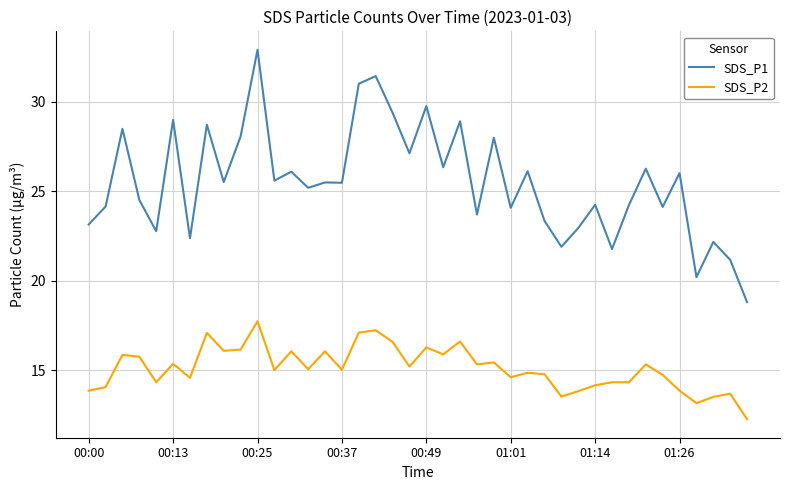

True or false: SDS_P1 and SDS_P2 intersect in this chart.

False